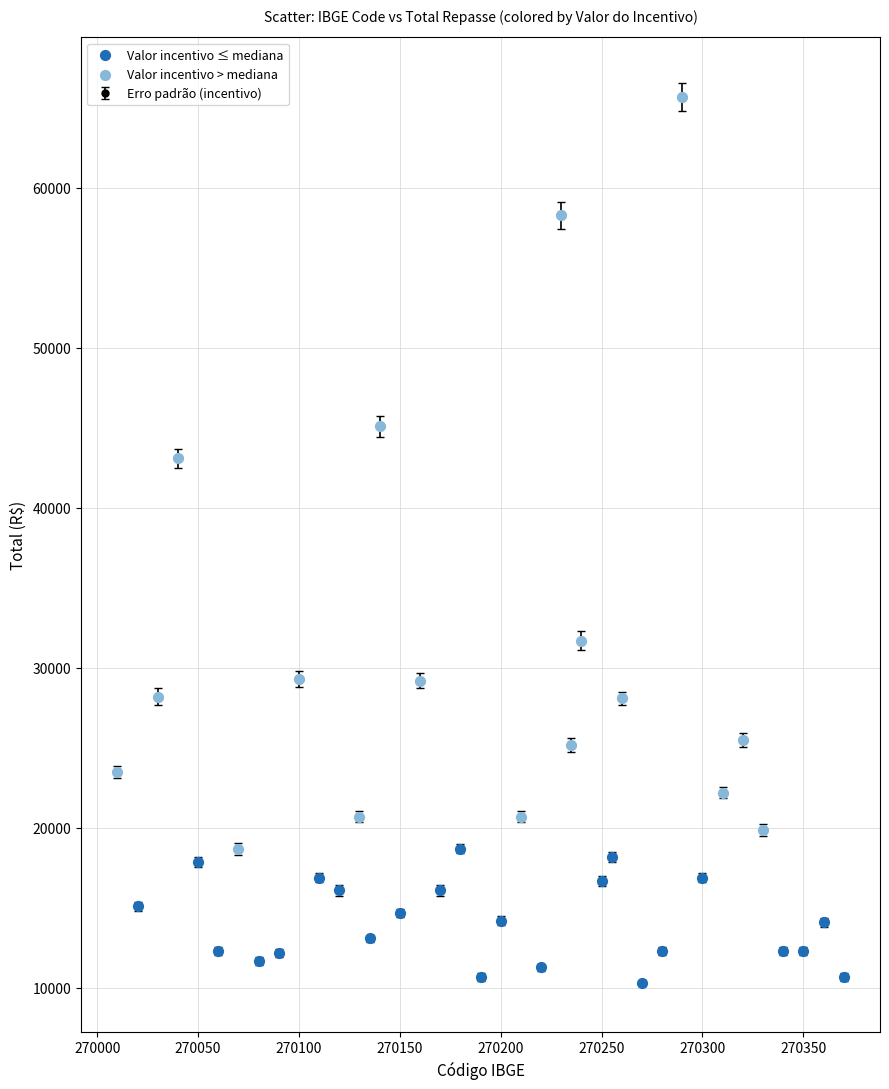

What is the maximum value shown in the chart?

65676